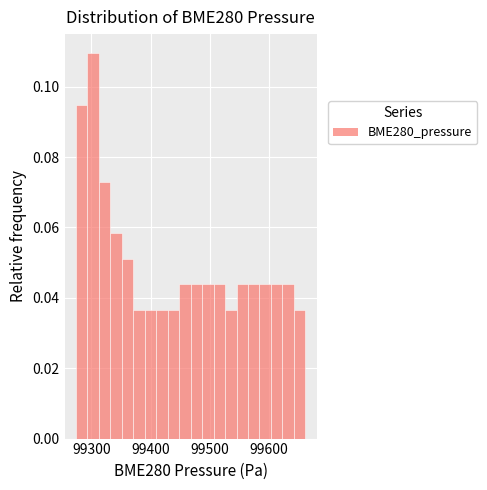

Around what value on the x-axis is the tallest bar? Give the approximate position of its centre, as read against the axis.

99300